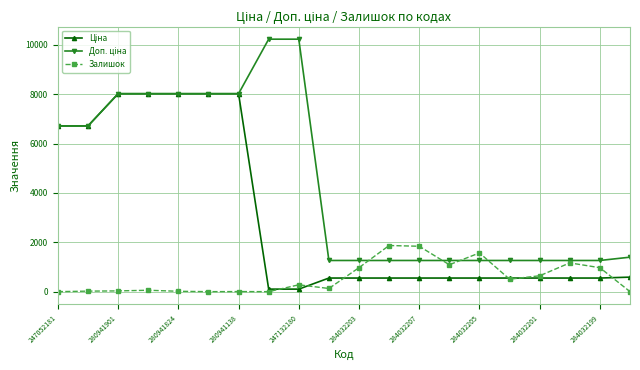

What is the difference between the second highest and minimum values in the Залишок series?

1839.0